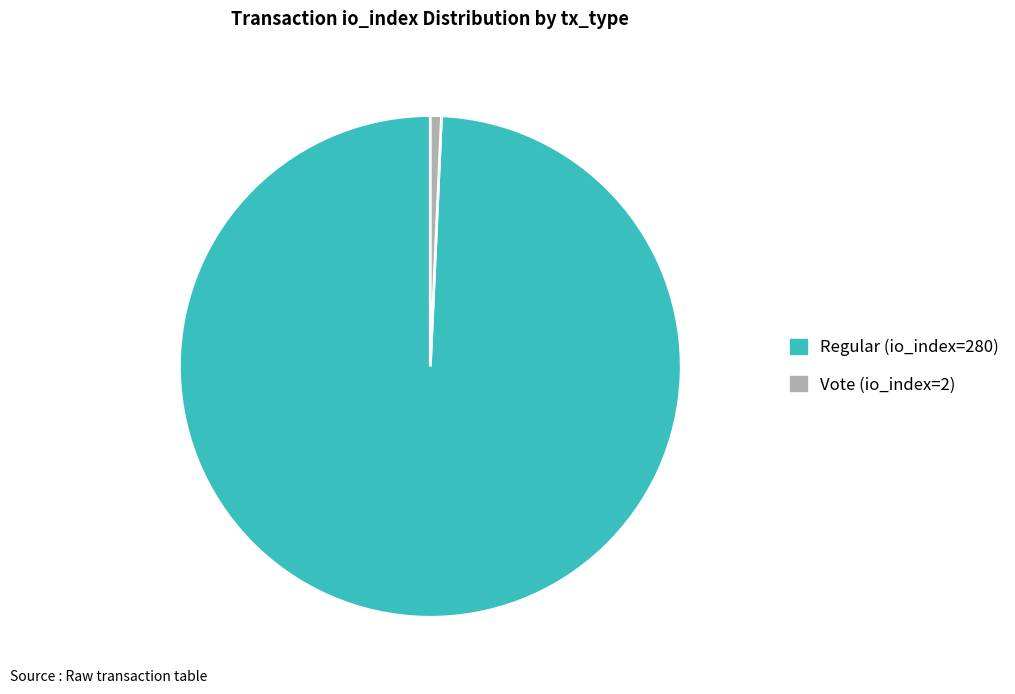

Is it true that Vote (io_index=2) is 1% of the pie?

True